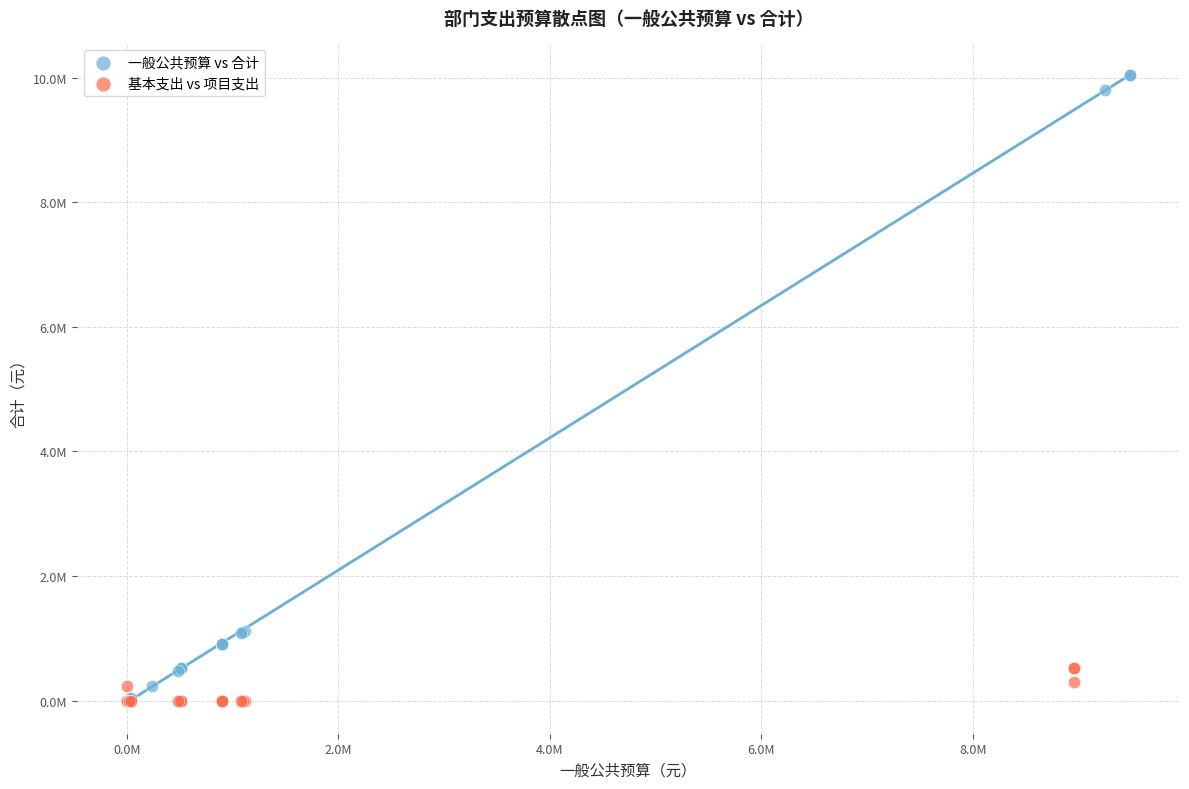

What are all the series names shown in the legend?

一般公共预算 vs 合计, 基本支出 vs 项目支出